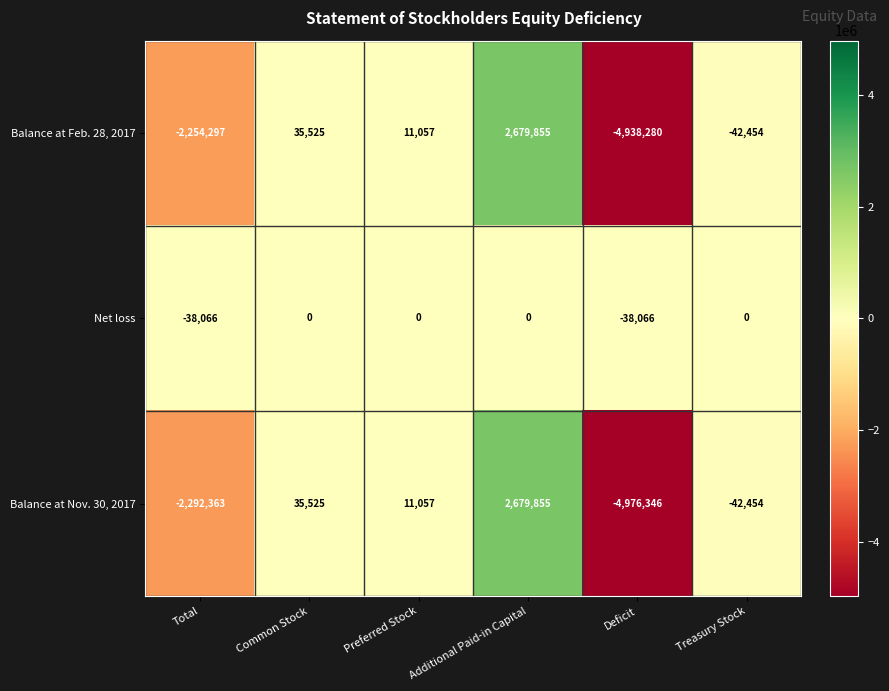

Reading right to left, transcribe all the data shown in this chart.

Balance at Feb. 28, 2017: Treasury Stock=-42454	Deficit=-4938280	Additional Paid-in Capital=2679855	Preferred Stock=11057	Common Stock=35525	Total=-2254297
Net loss: Treasury Stock=0	Deficit=-38066	Additional Paid-in Capital=0	Preferred Stock=0	Common Stock=0	Total=-38066
Balance at Nov. 30, 2017: Treasury Stock=-42454	Deficit=-4976346	Additional Paid-in Capital=2679855	Preferred Stock=11057	Common Stock=35525	Total=-2292363